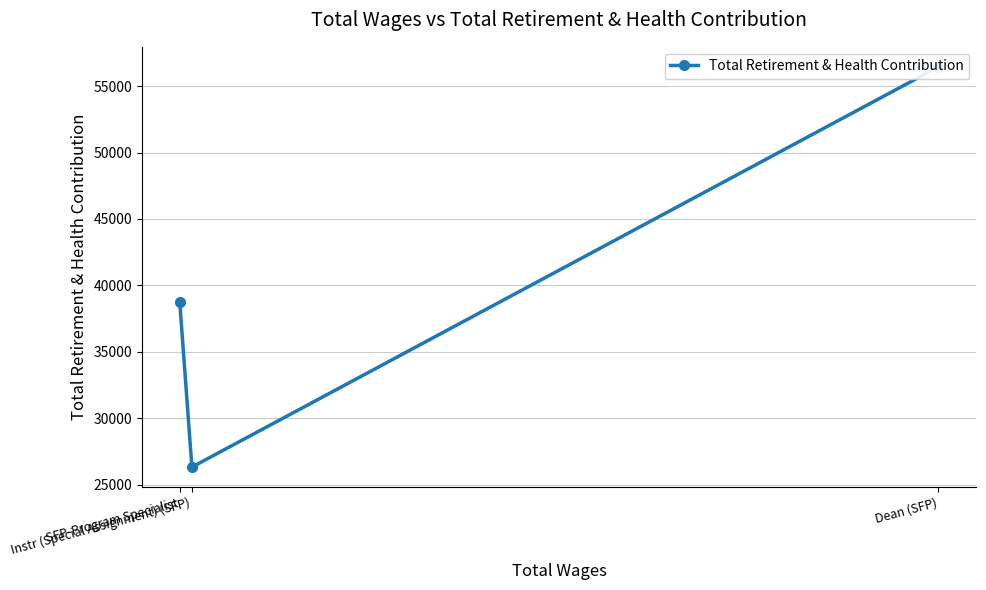

What is the ratio of the value at SFP-Program Specialist to the value at Instr (Special Assignment) (SFP)?

1.5